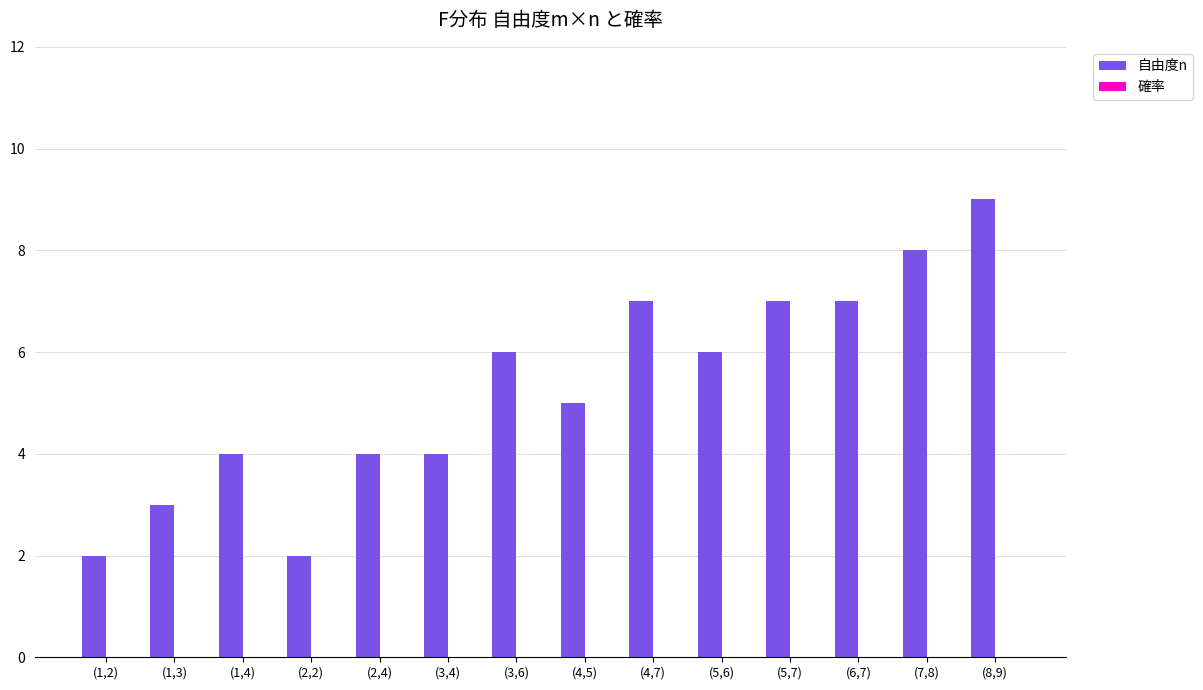

How many groups of bars are there?

14